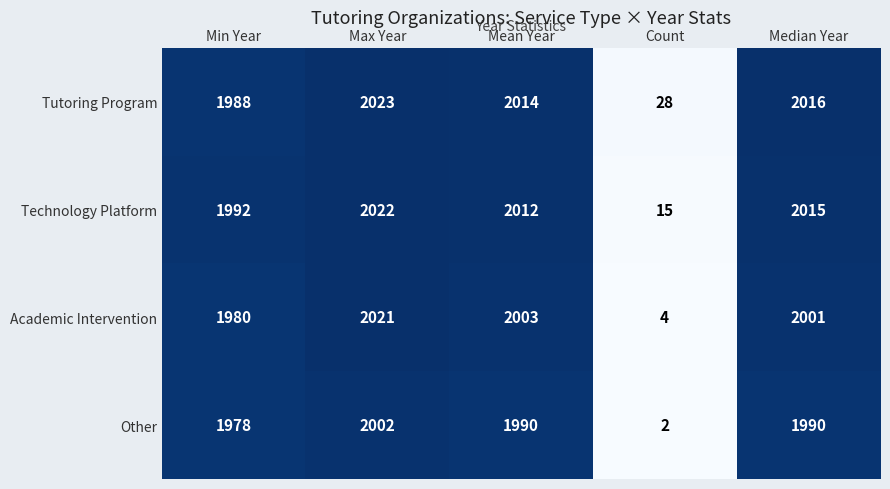

Where does the Tutoring Program series first go above 2014?

Max Year